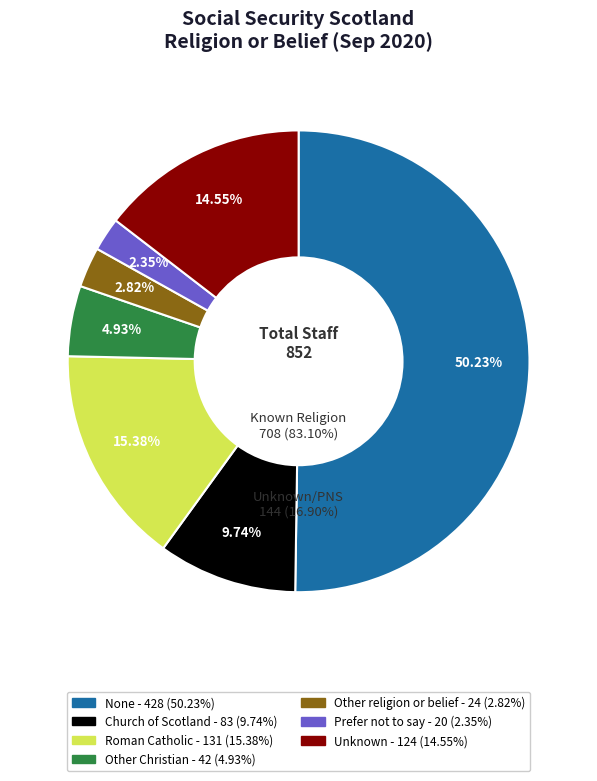

To the nearest percent, what is the difference between the largest and smallest slice percentages?

48%